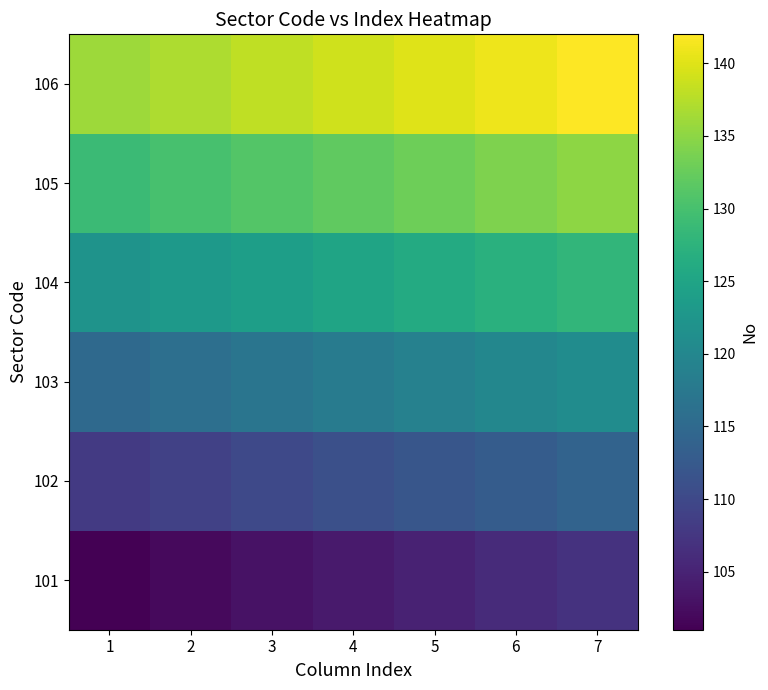

At how many categories does at least one series exceed 129?

7